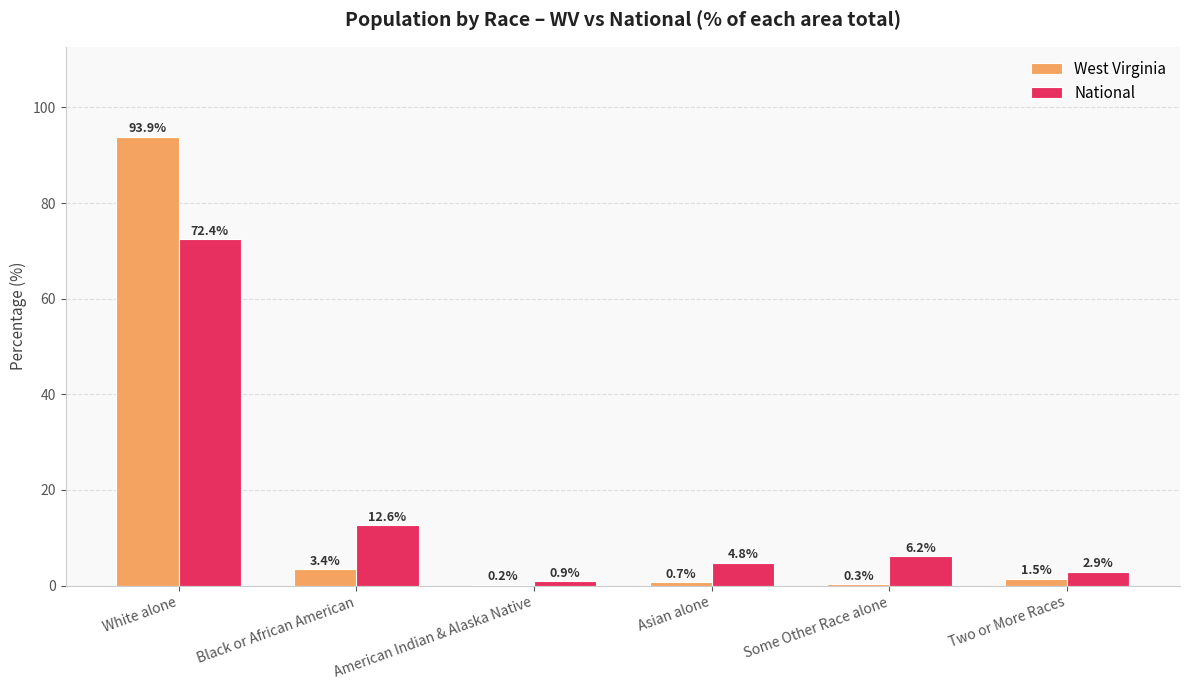

What is the sum of the West Virginia values at White alone and Asian alone?

94.6